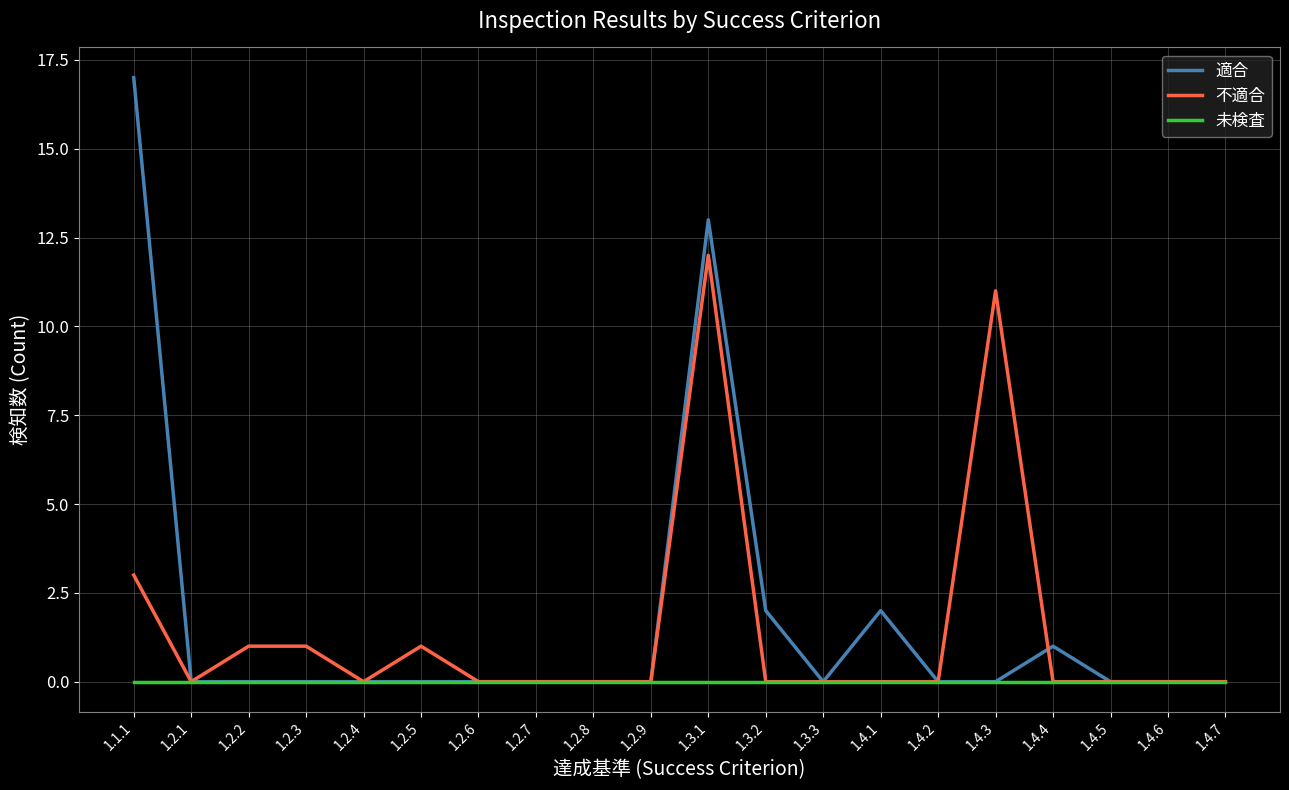

What is the spread (max minus min) of values at 1.4.4?

1